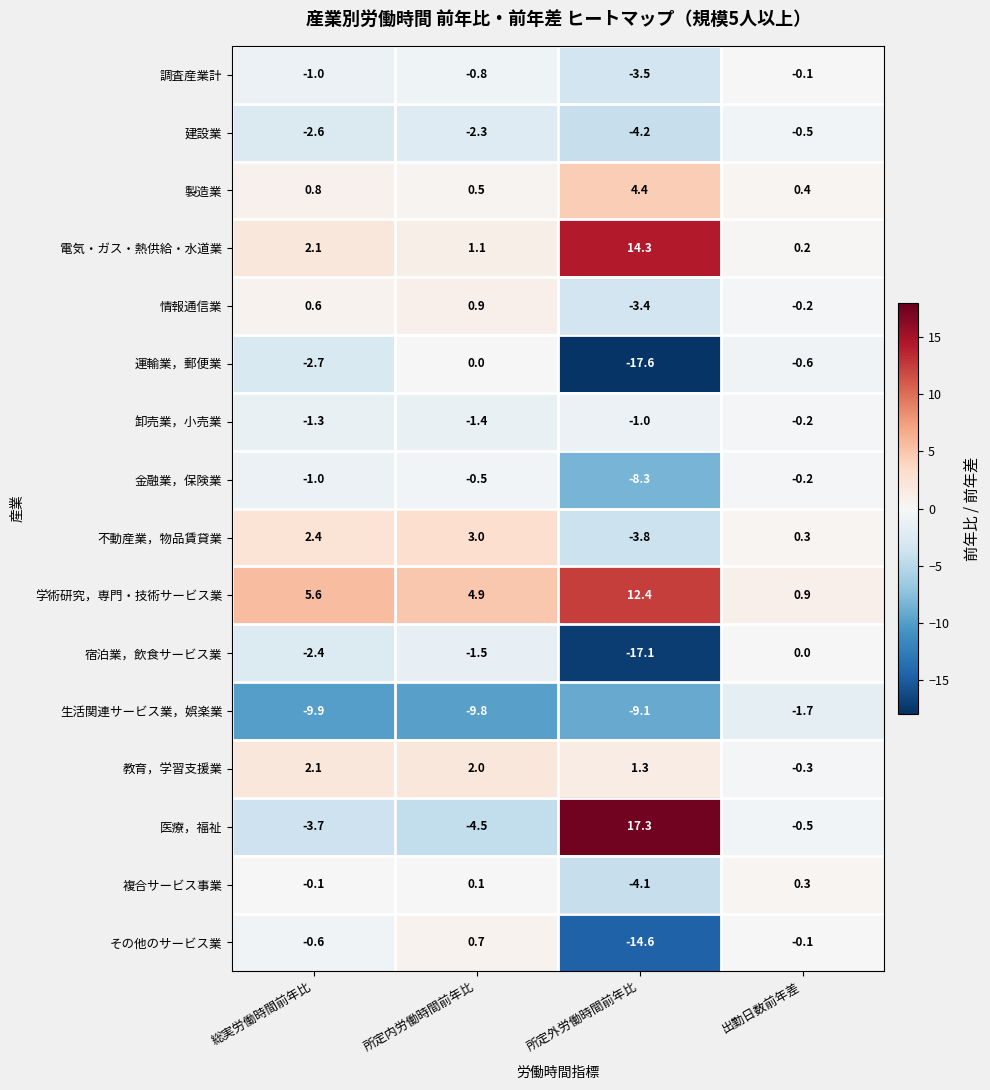

Which series changed the most between 所定内労働時間前年比 and 出勤日数前年差?

生活関連サービス業，娯楽業